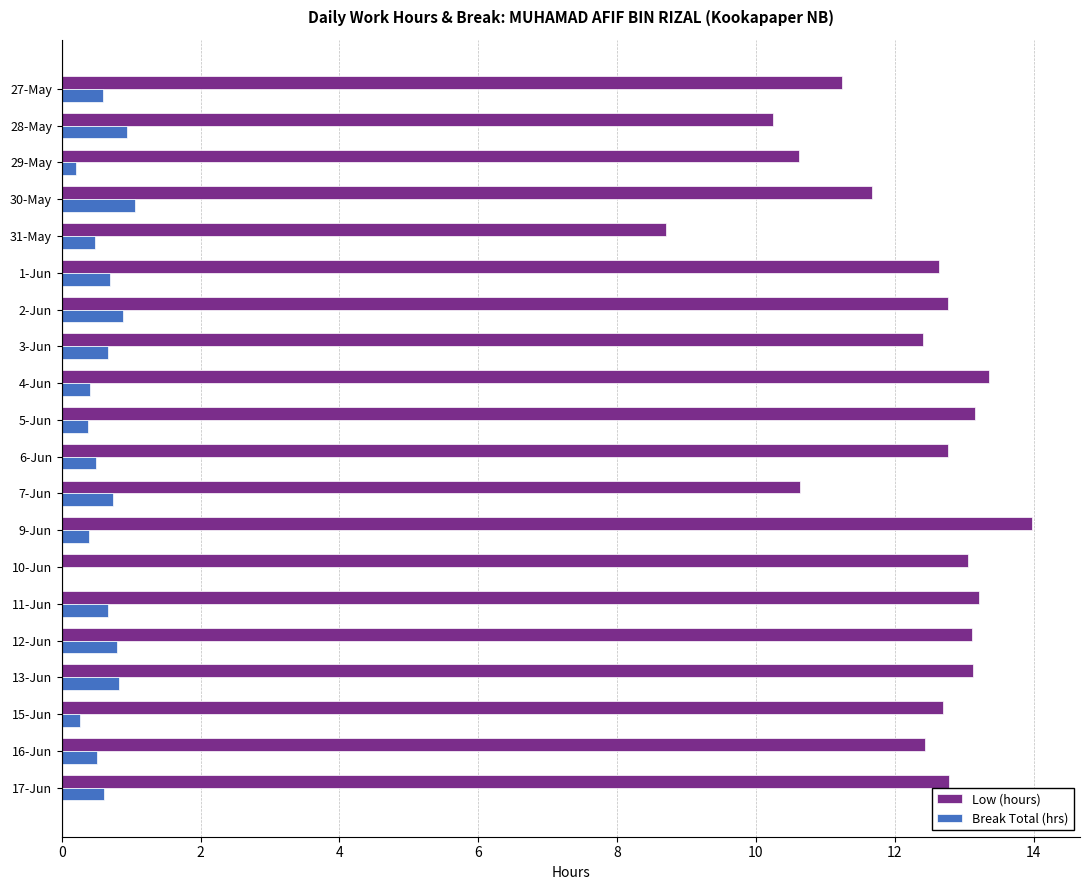

Which series has the largest total across all categories?

Low (hours)